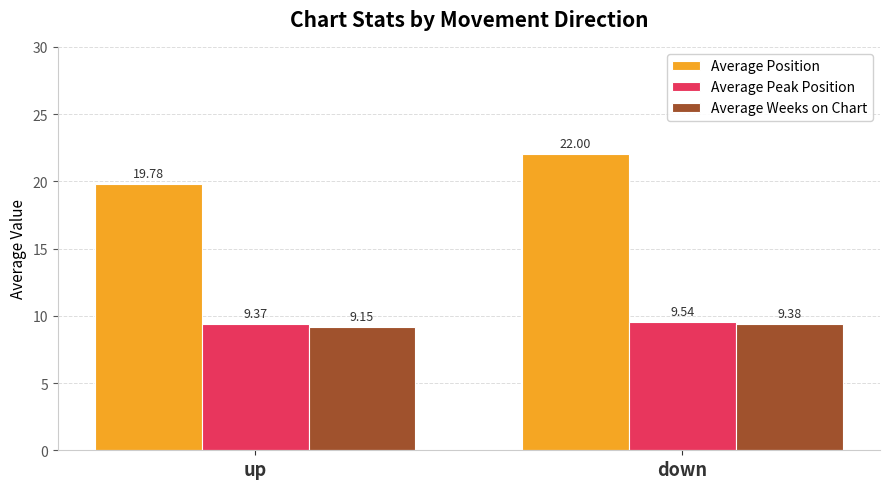

How many Average Weeks on Chart values are between 9 and 10?

2